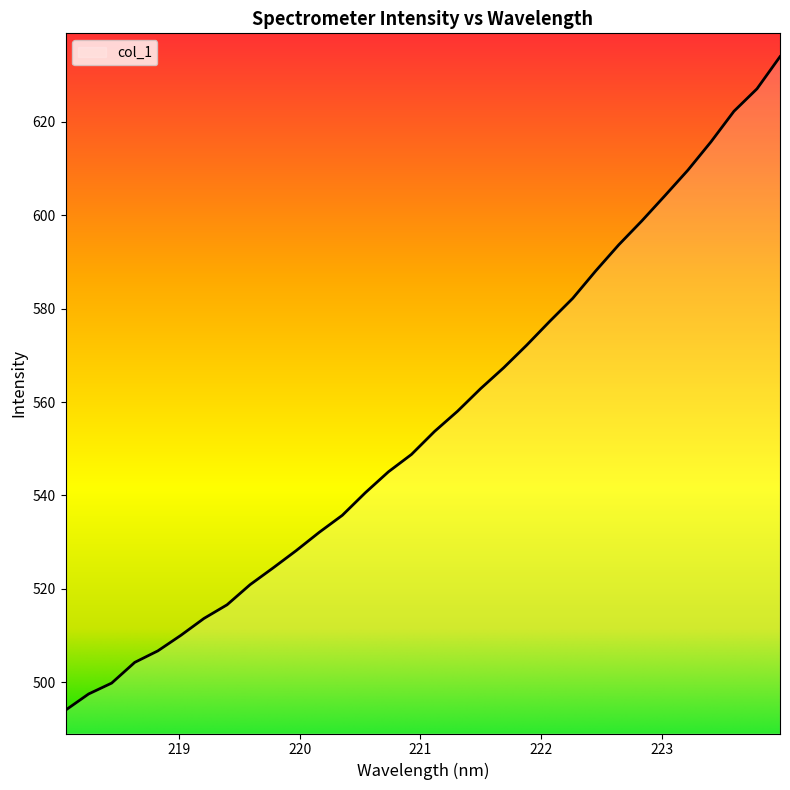

What is the sum of all values?

17785.4